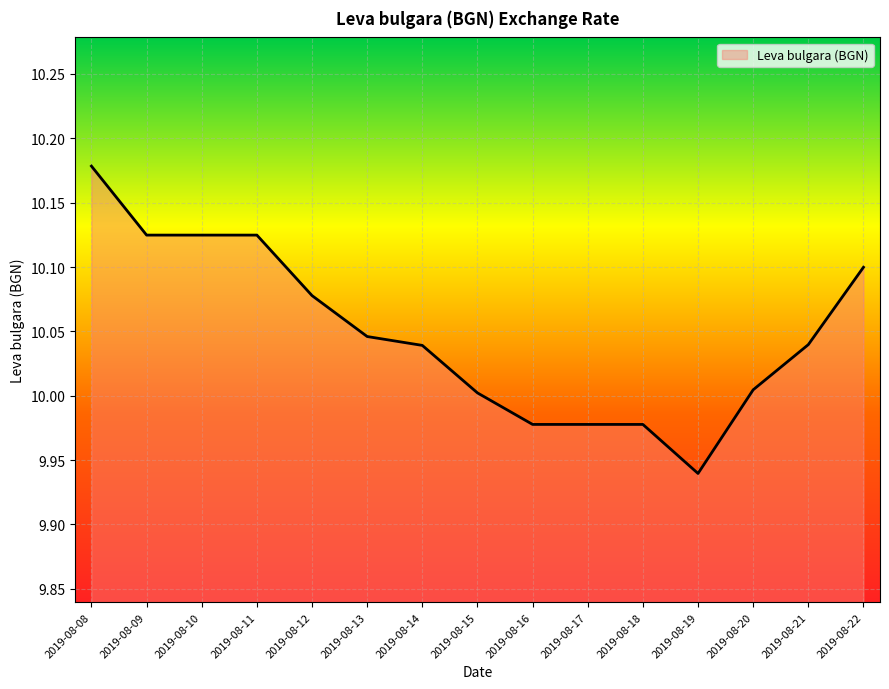

True or false: the data shows 15.6 at 2019-08-21.

False